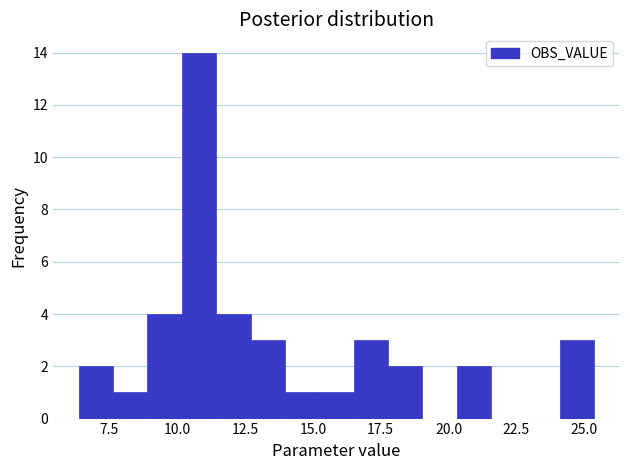

Read against the x-axis, roughly where is the centre of the tallest bar?

11.0